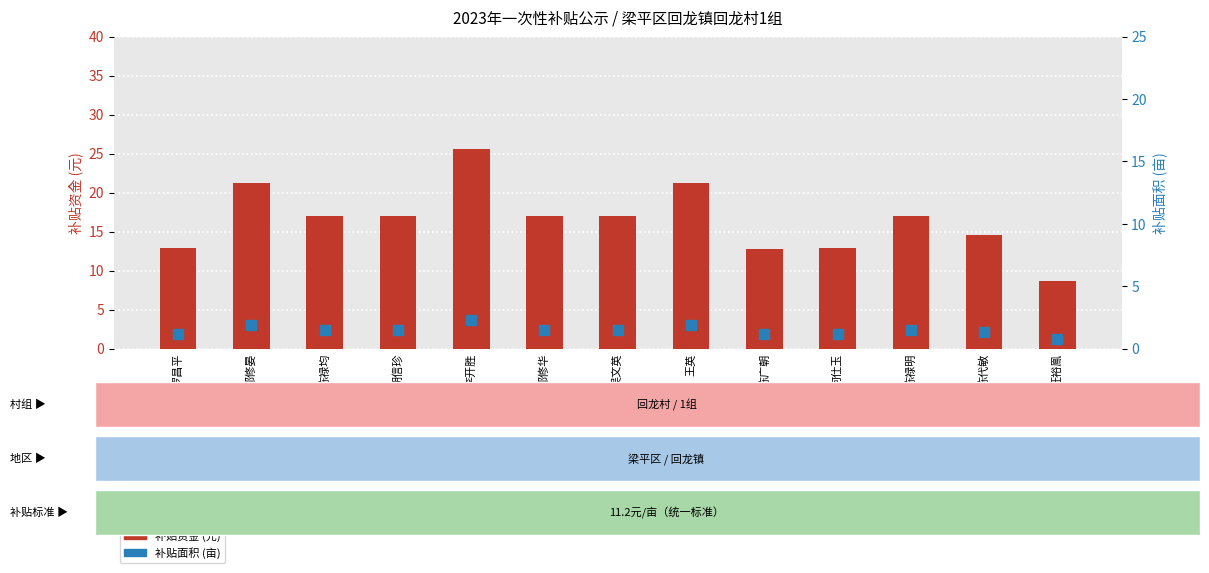

At which category is the sum across all series the highest?

李开胜